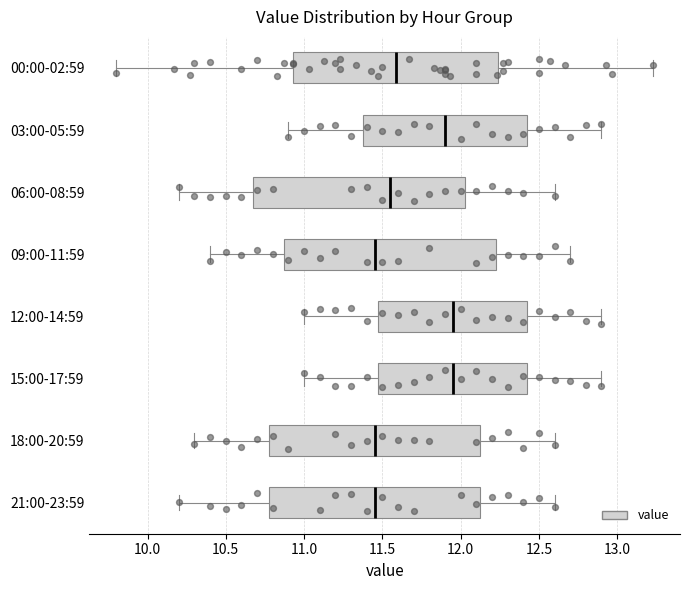

Reading bottom to top, read every box against the x-axis: the position of its median line, the range the box covers, and the ends of its whiskers. The values are not printed on the chart, so give them approximately, as read against the axis.

21:00-23:59: median 11.45, box 10.80 to 12.15, whiskers 10.20 to 12.60
18:00-20:59: median 11.45, box 10.80 to 12.15, whiskers 10.30 to 12.60
15:00-17:59: median 11.95, box 11.50 to 12.45, whiskers 11.00 to 12.90
12:00-14:59: median 11.95, box 11.50 to 12.45, whiskers 11.00 to 12.90
09:00-11:59: median 11.45, box 10.90 to 12.25, whiskers 10.40 to 12.70
06:00-08:59: median 11.55, box 10.70 to 12.05, whiskers 10.20 to 12.60
03:00-05:59: median 11.90, box 11.40 to 12.45, whiskers 10.90 to 12.90
00:00-02:59: median 11.60, box 10.95 to 12.25, whiskers 9.80 to 13.25